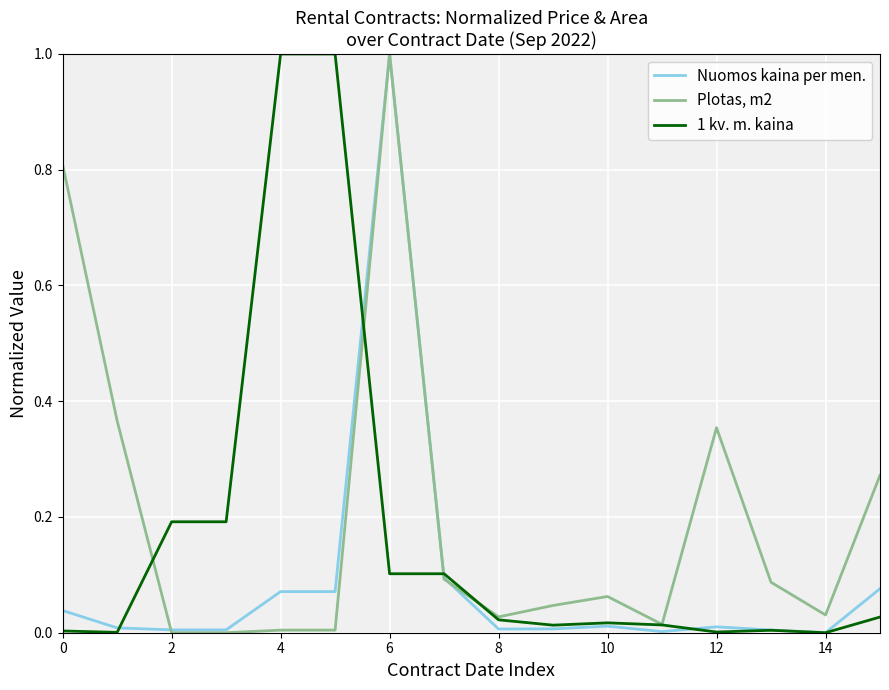

What is the highest value of the 1 kv. m. kaina series?

1.0